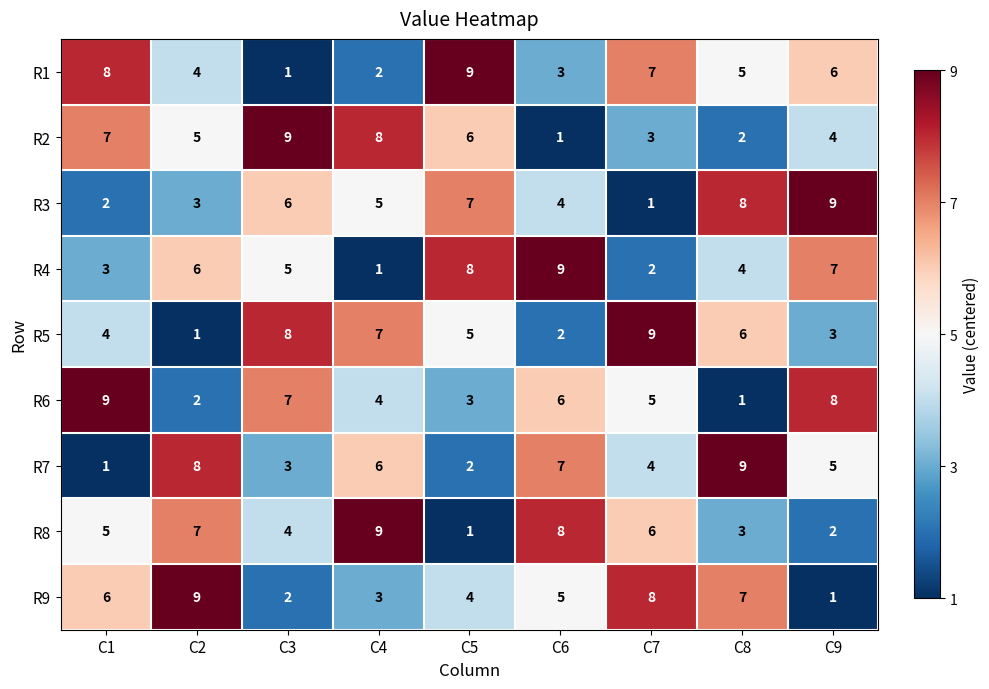

How many values in the R9 series are below 5?

4